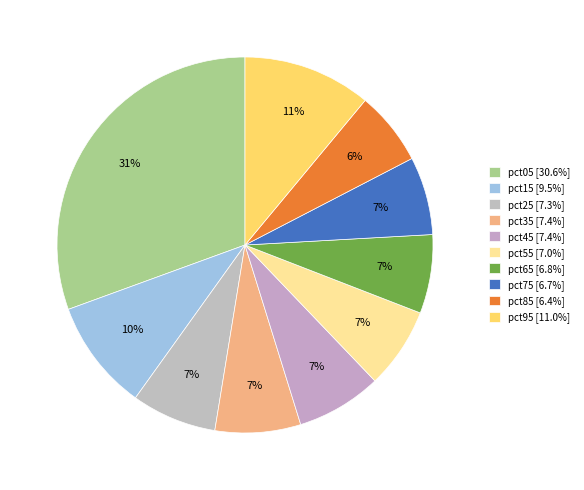

What is the smallest slice in the pie chart?

pct85